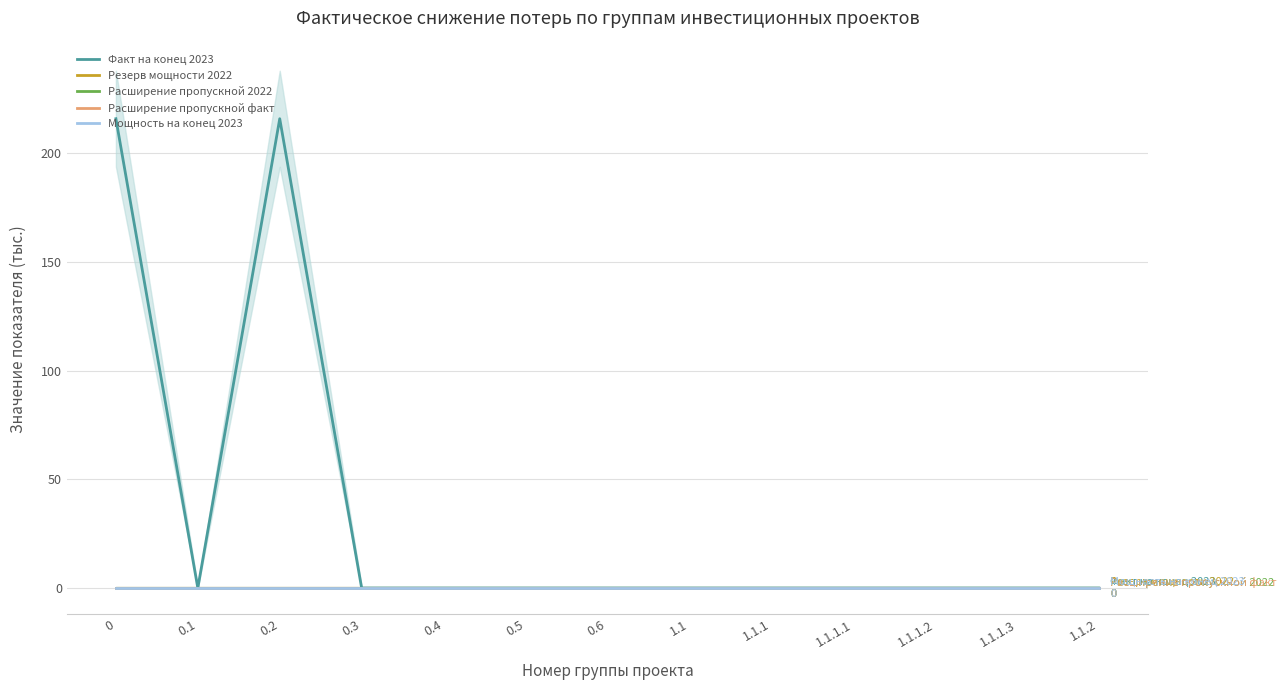

At which label is Факт на конец 2023 closest to 107?

0.1